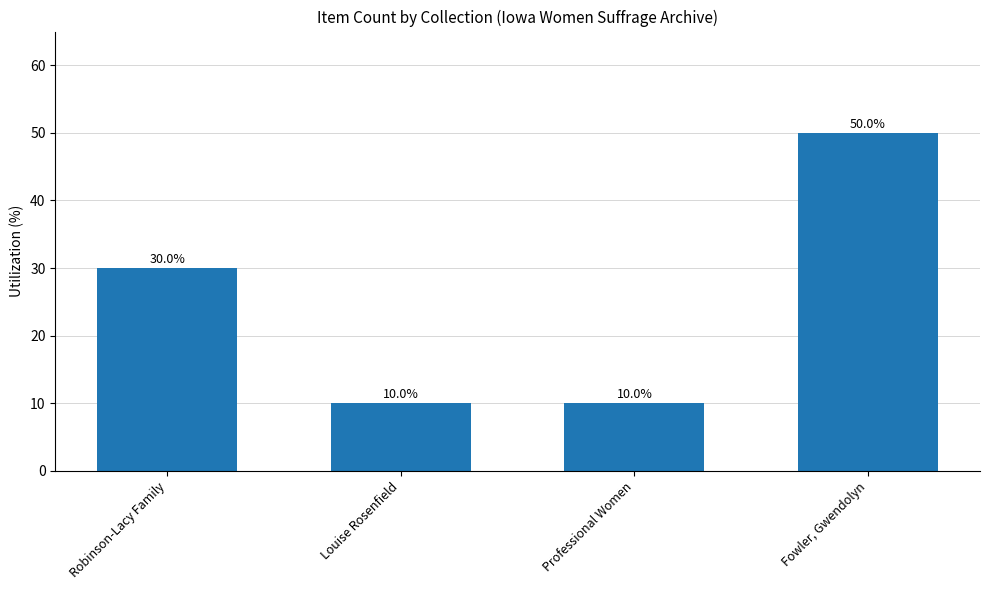

What is the average value?

25